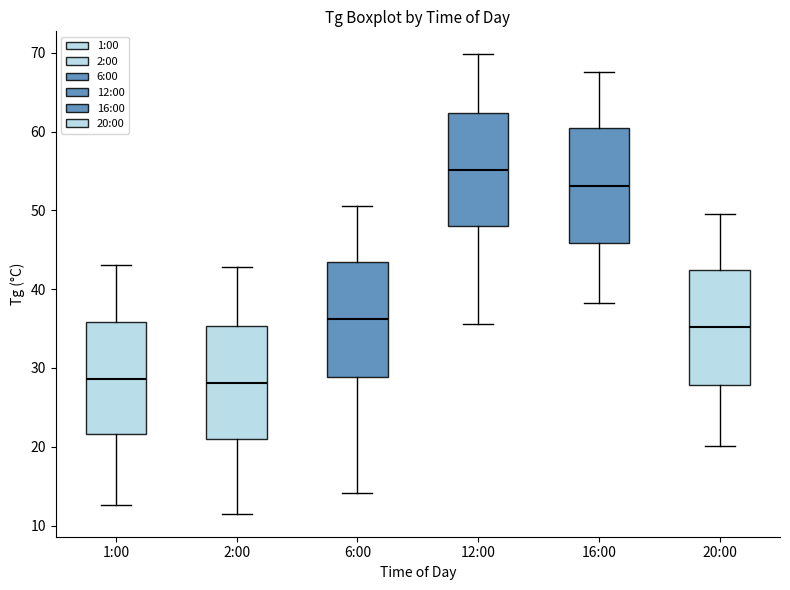

Which box's median line is the highest?

12:00